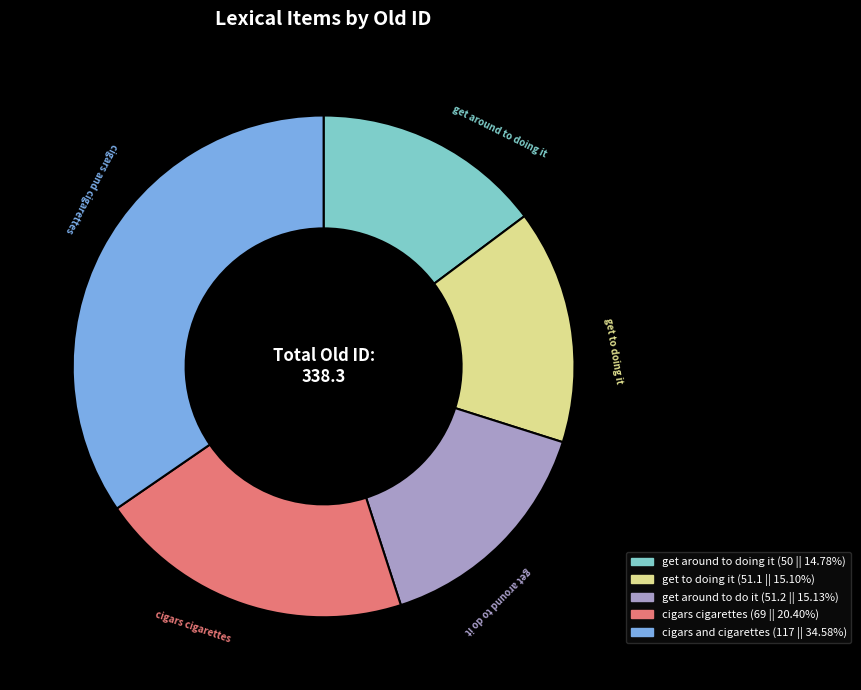

Which has a higher value, get around to do it or cigars cigarettes?

cigars cigarettes